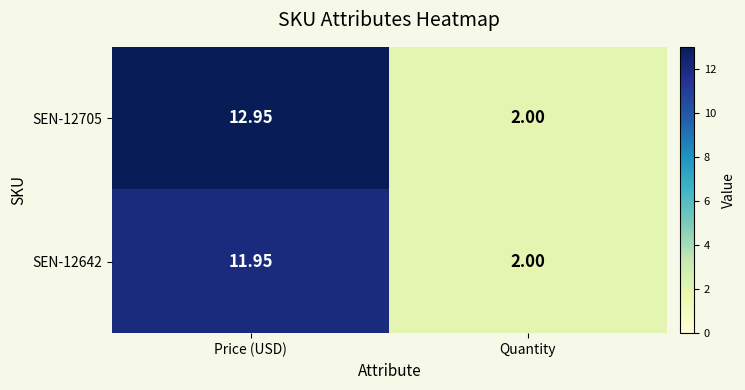

At which category is the sum across all series the highest?

Price (USD)